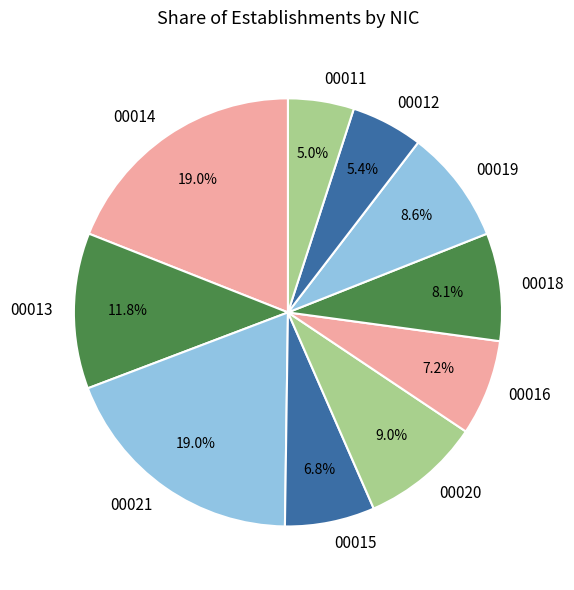

Is there a majority slice in this chart?

No